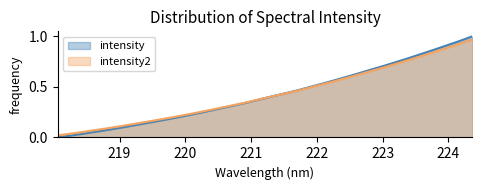

True or false: wavelength has a value of 0.5 at 14.

False